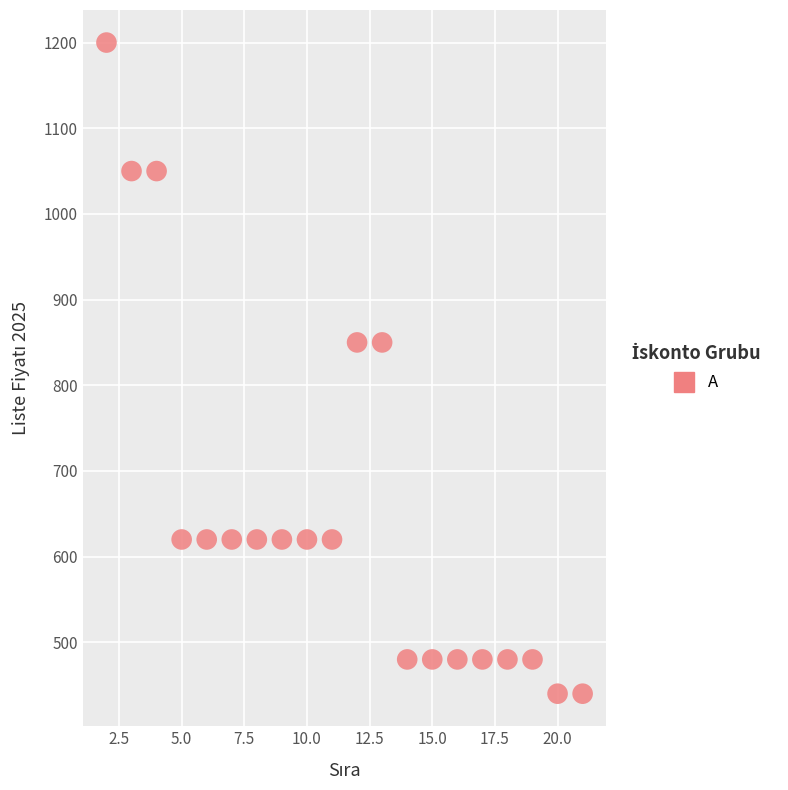

What is the range of X values (max minus min)?

19